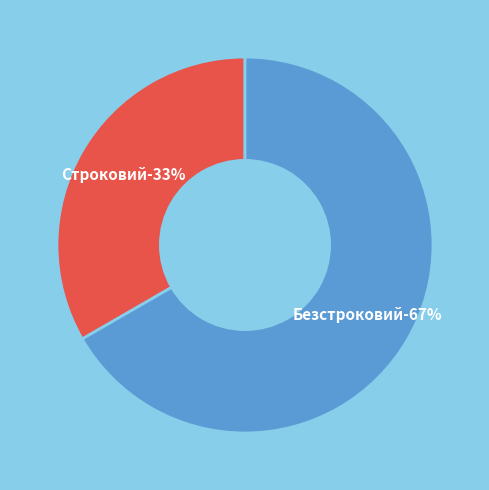

How many segments does this pie chart have?

2